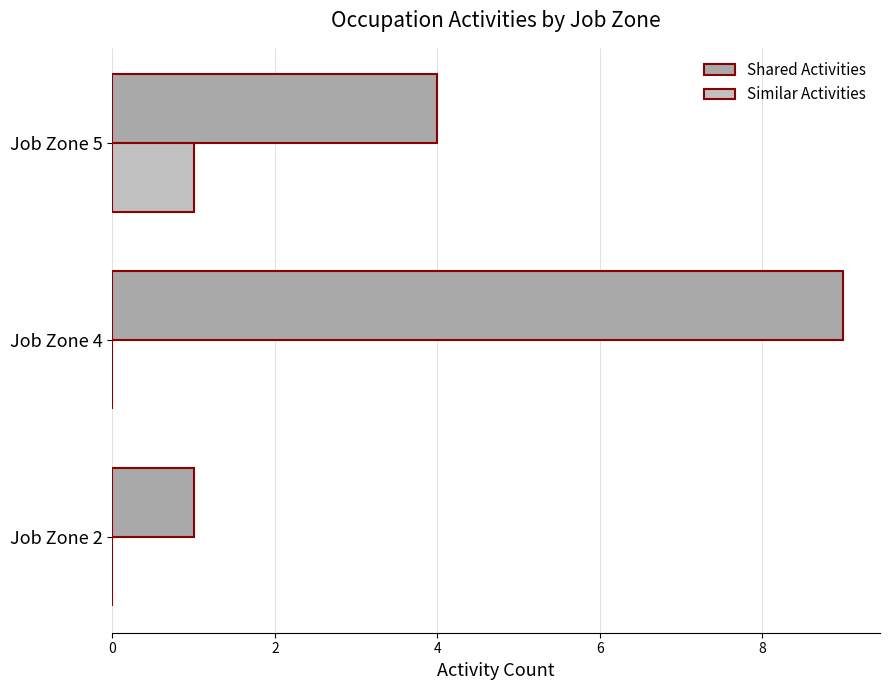

How many Similar Activities values are between 0 and 1?

3